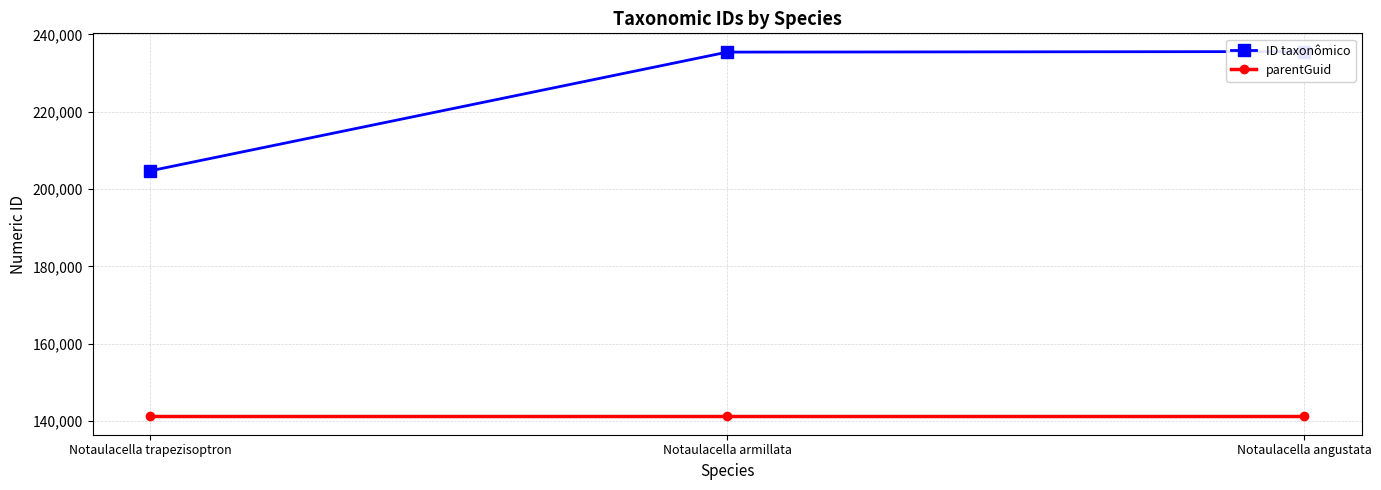

Reading left to right, list all the values displayed in this chart.

ID taxonômico: 204711	235408	235544
parentGuid: 141190	141190	141190